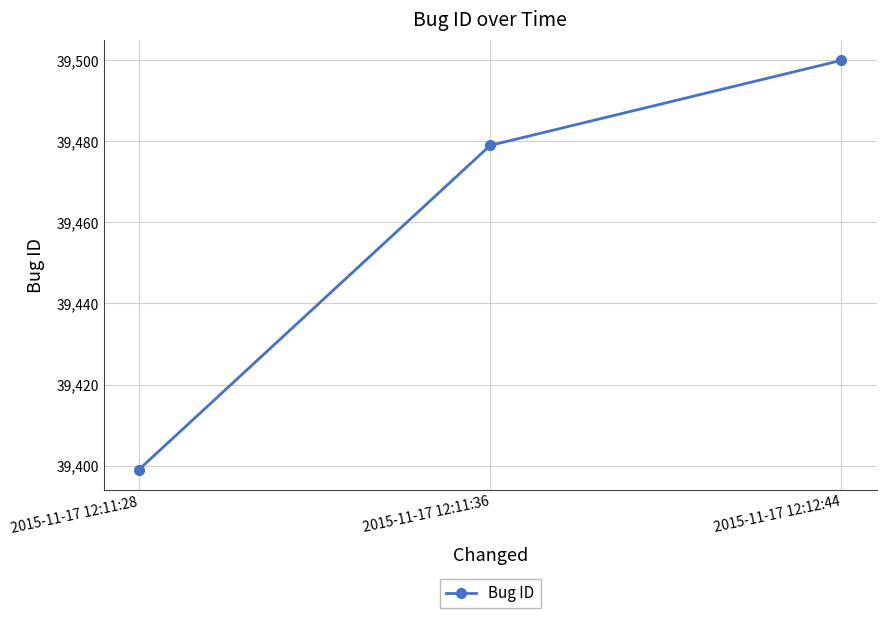

Approximately how many times larger is the value at 2015-11-17 12:11:28 compared to 2015-11-17 12:11:36?

1.0